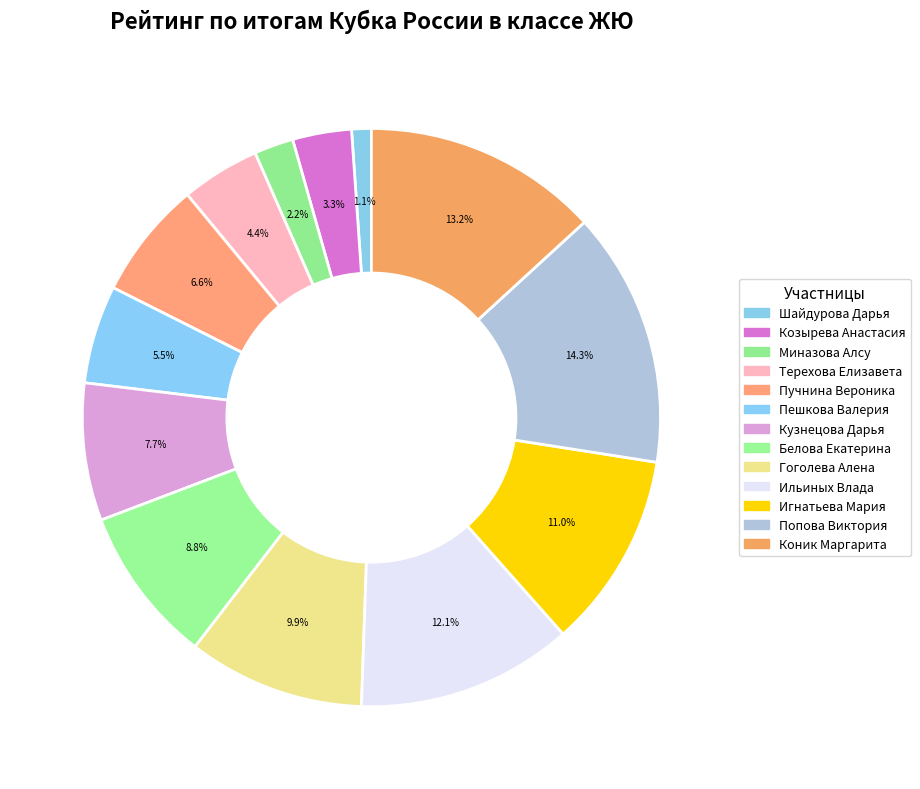

Does any single category account for the majority?

No